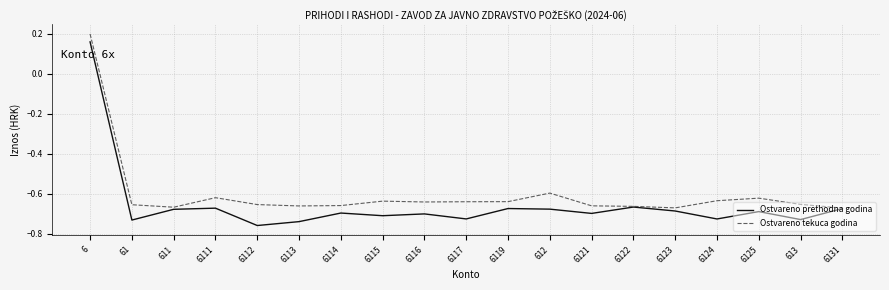

List the series in order of their peak value, highest first.

Ostvareno tekuca godina, Ostvareno prethodna godina